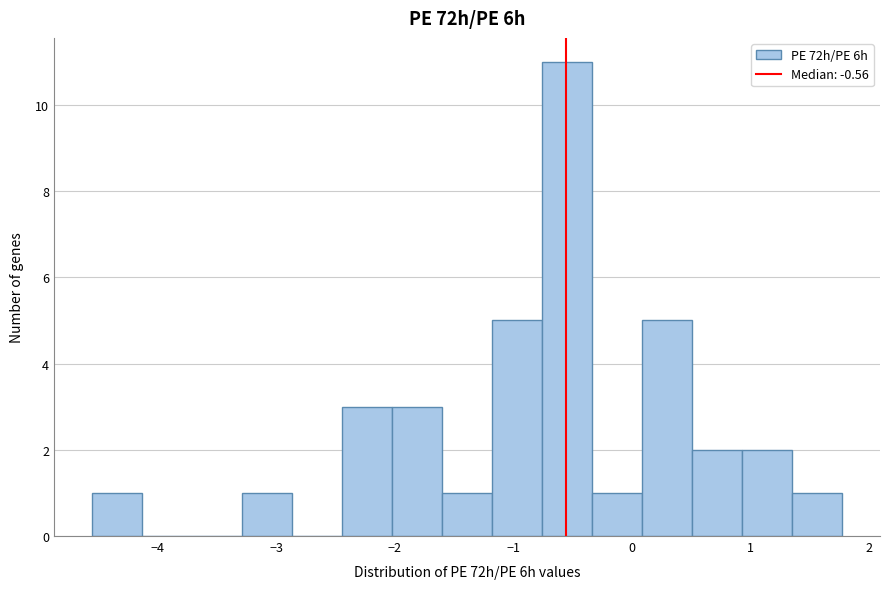

Over which range of the x-axis is the bar tallest?

-0.8 to -0.3